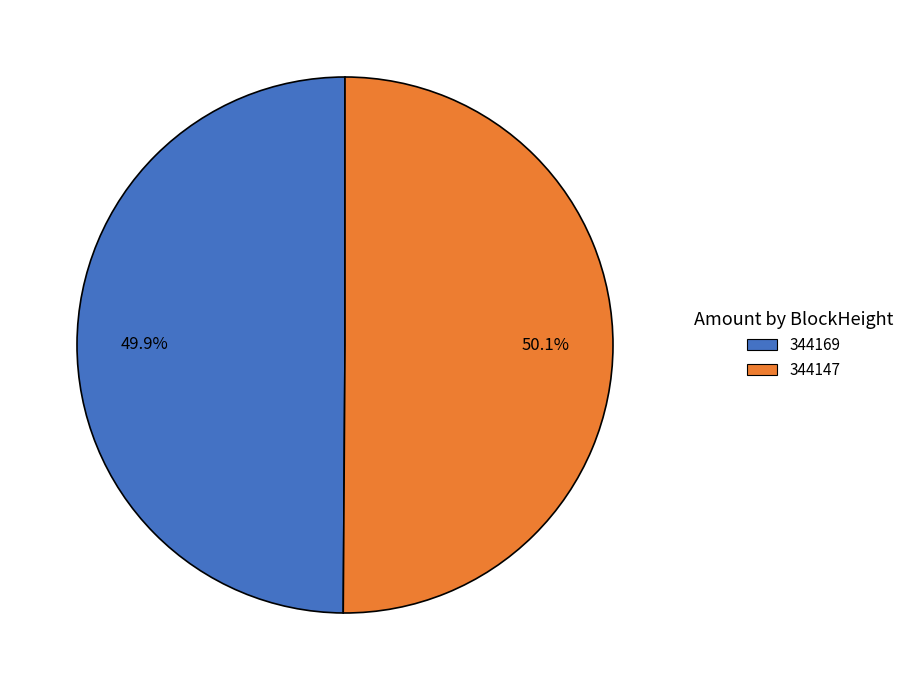

To the nearest percent, what is the average slice percentage?

50%